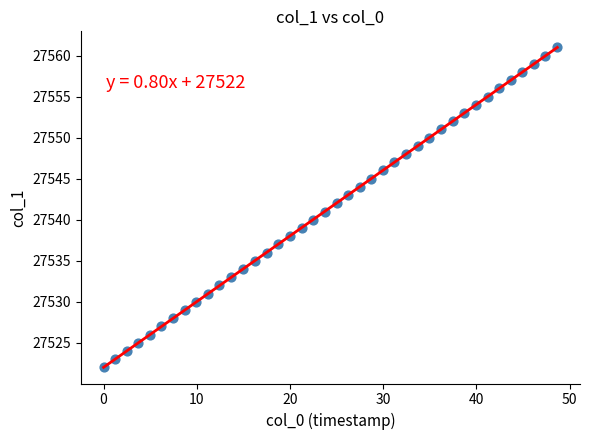

What is the range of Y values (max minus min)?

39